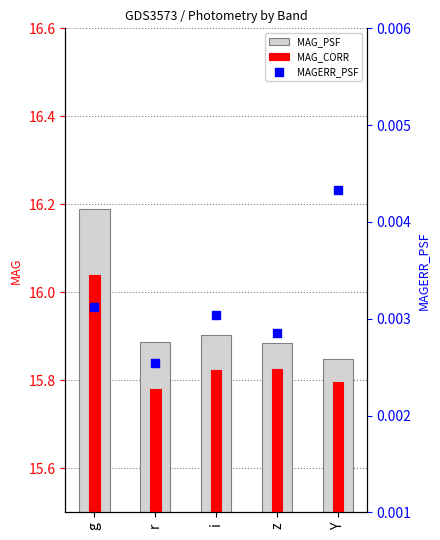

At which category is the sum across all series the highest?

g